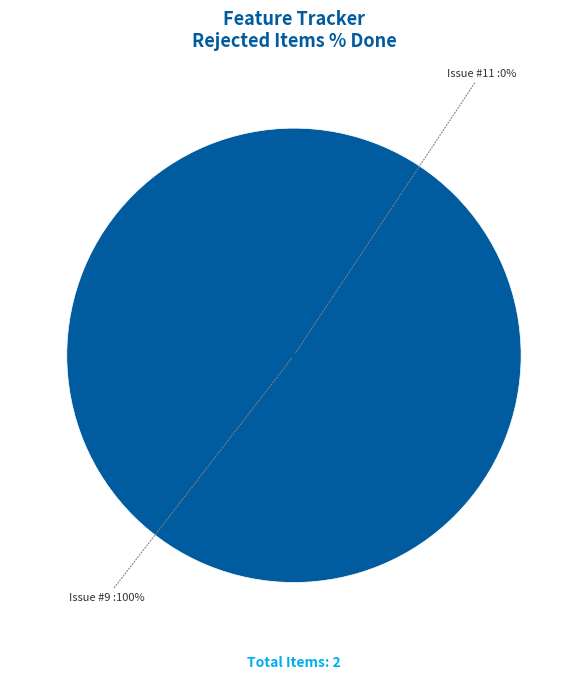

To the nearest percent, what is the combined percentage of 9 and 11?

100%